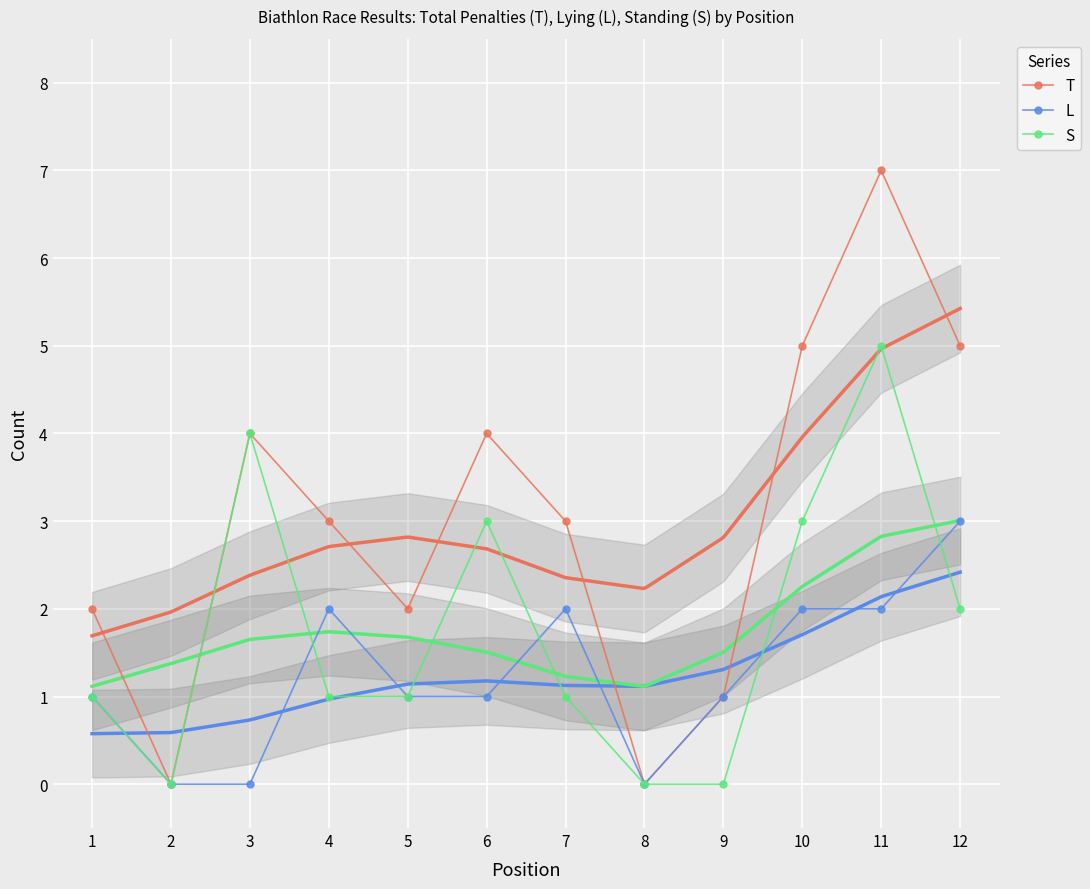

List the series in order of their peak value, lowest first.

L, S, T